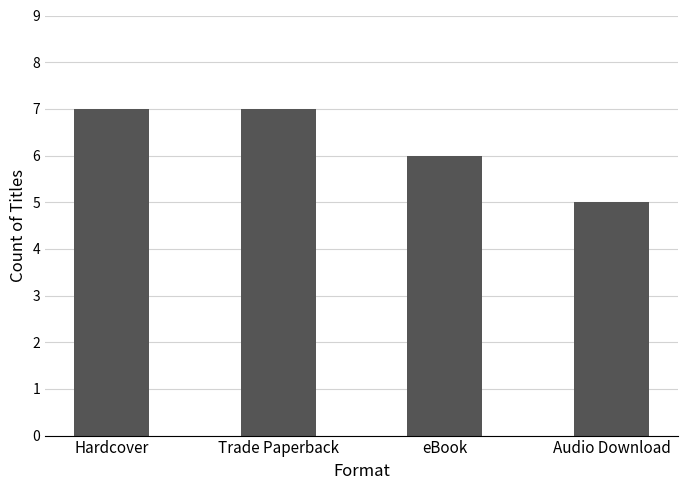

Count the number of data series in this chart.

1